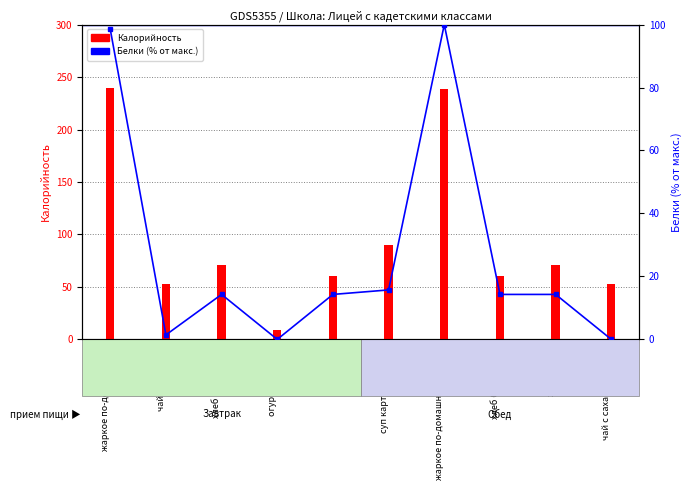

What is the difference between the maximum and minimum values?

100.0